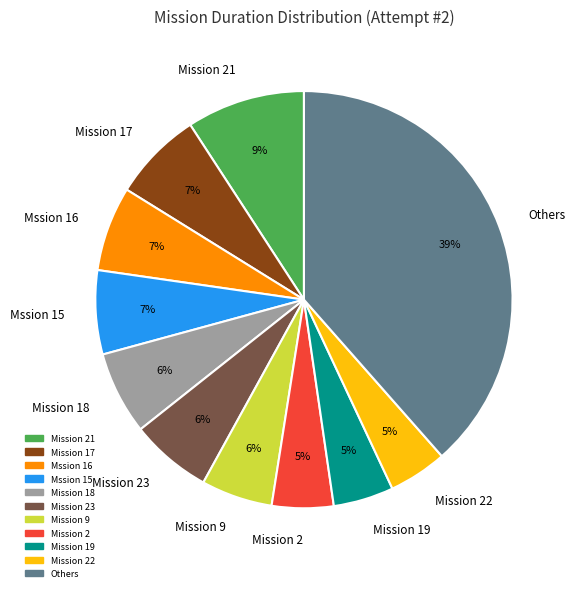

Is it true that Mission 21 is 22% of the pie?

False